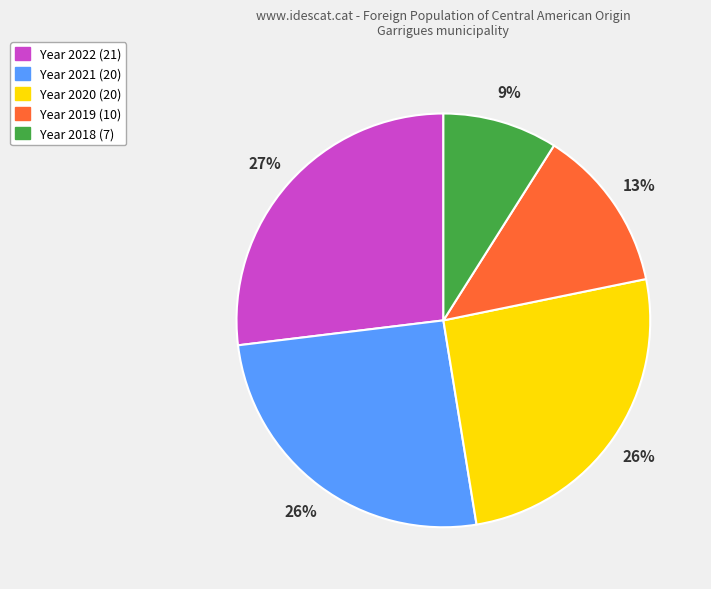

Count the number of slices in the pie.

5